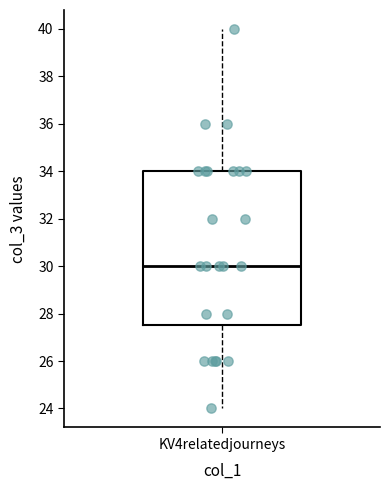

Where does the lower whisker of the box for KV4relatedjourneys end on the y-axis? The values are not printed on the chart, so give them approximately, as read against the axis.

24.0